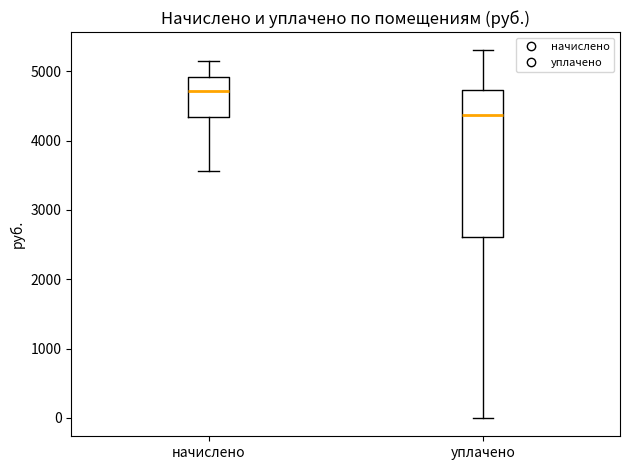

Reading left to right, read every box against the y-axis: the position of its median line, the range the box covers, and the ends of its whiskers. The values are not printed on the chart, so give them approximately, as read against the axis.

начислено: median 4700, box 4300 to 4900, whiskers 3600 to 5100
уплачено: median 4400, box 2600 to 4700, whiskers 0 to 5300